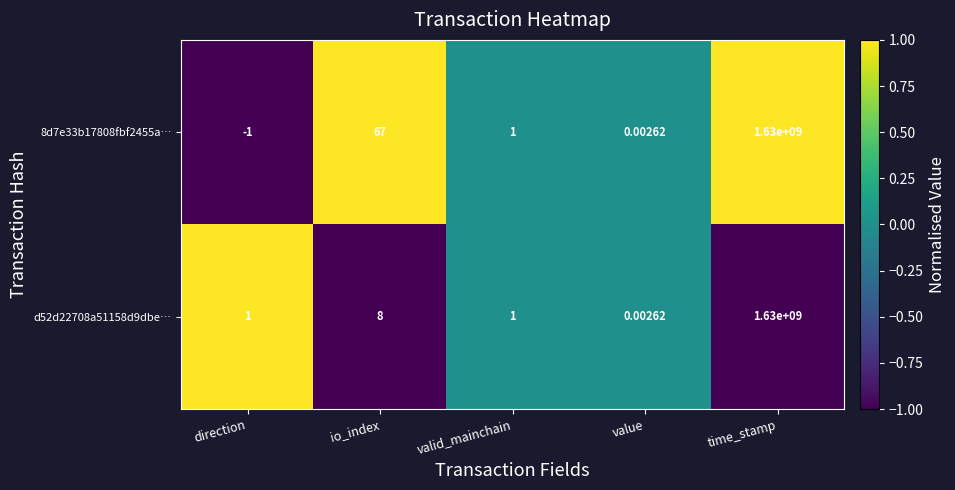

How many values in the d52d22708a51158d9dbe… series are below 1?

1